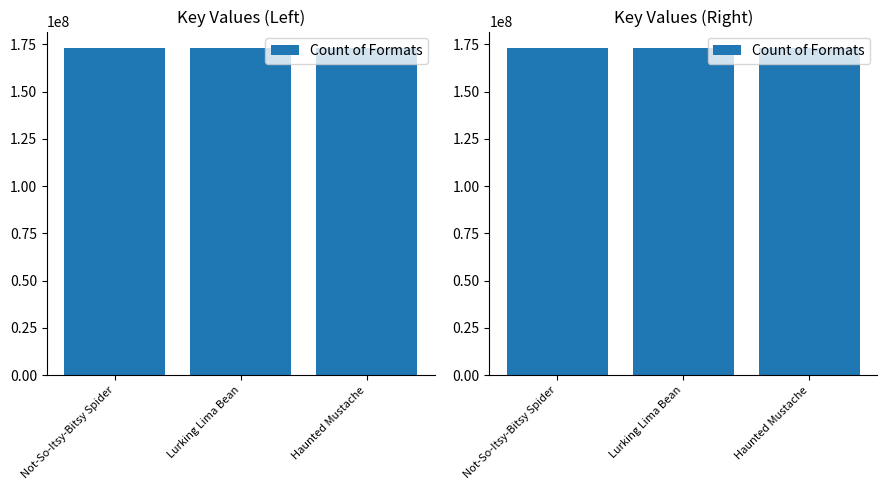

What is the label of the 2nd bar from the left?

Lurking Lima Bean